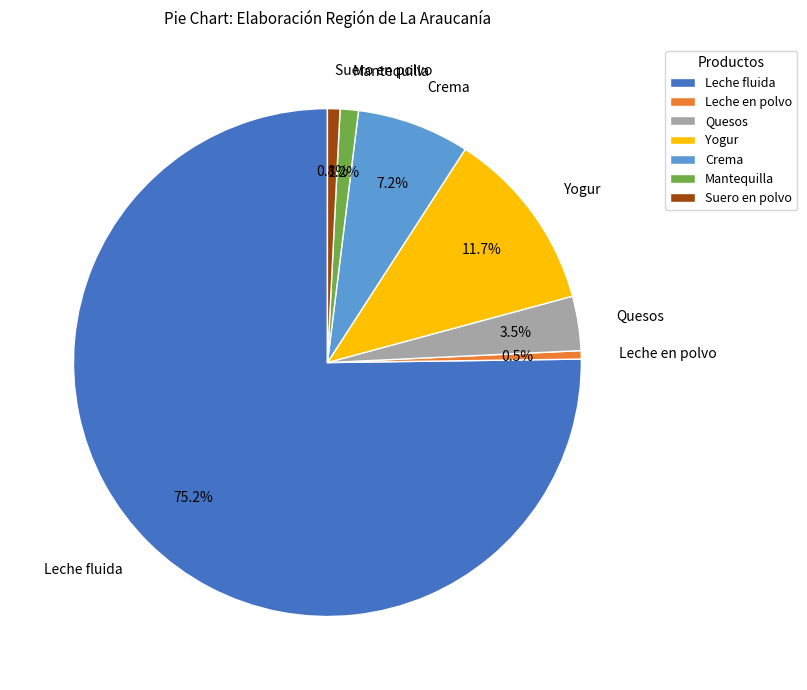

Does Leche fluida account for over 50% of the chart?

Yes